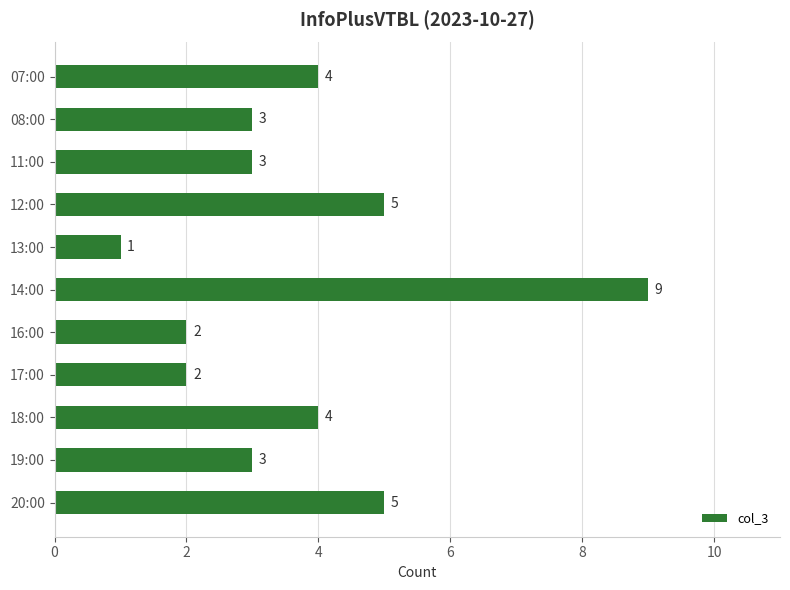

How many data points are less than 3?

3